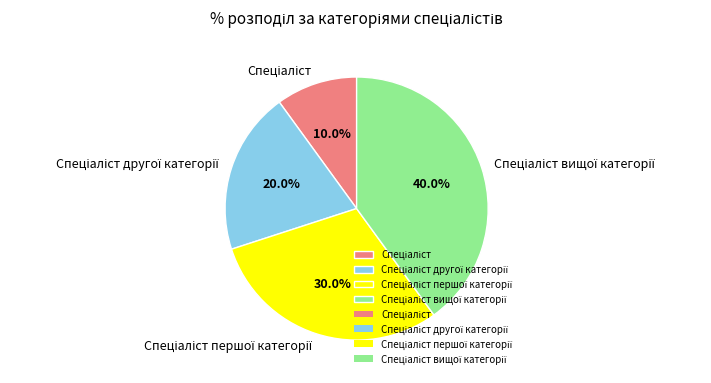

To the nearest percent, what is the difference between the largest and smallest slice percentages?

30%